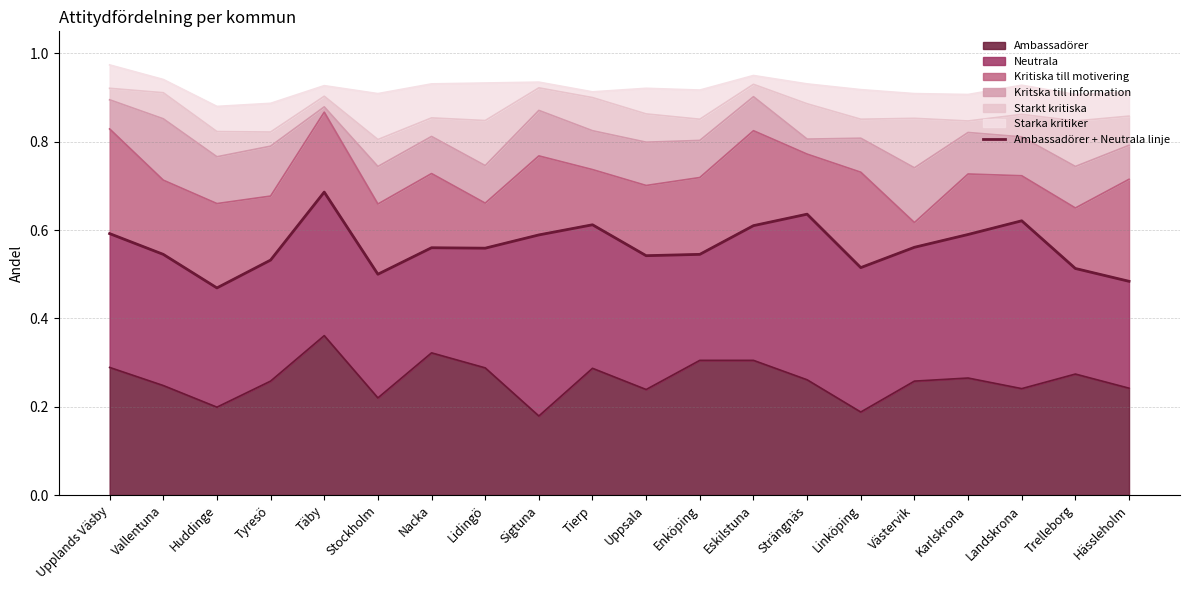

What is the average value?

0.6